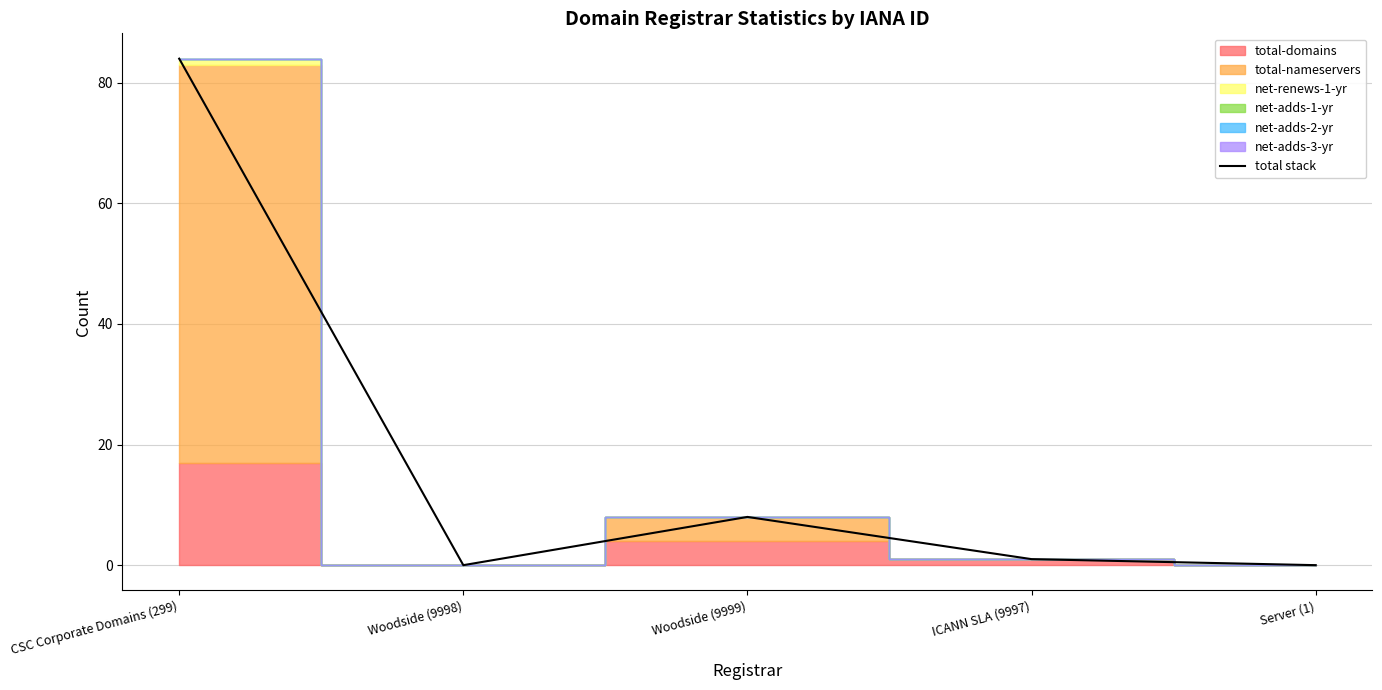

What is the average value?

19